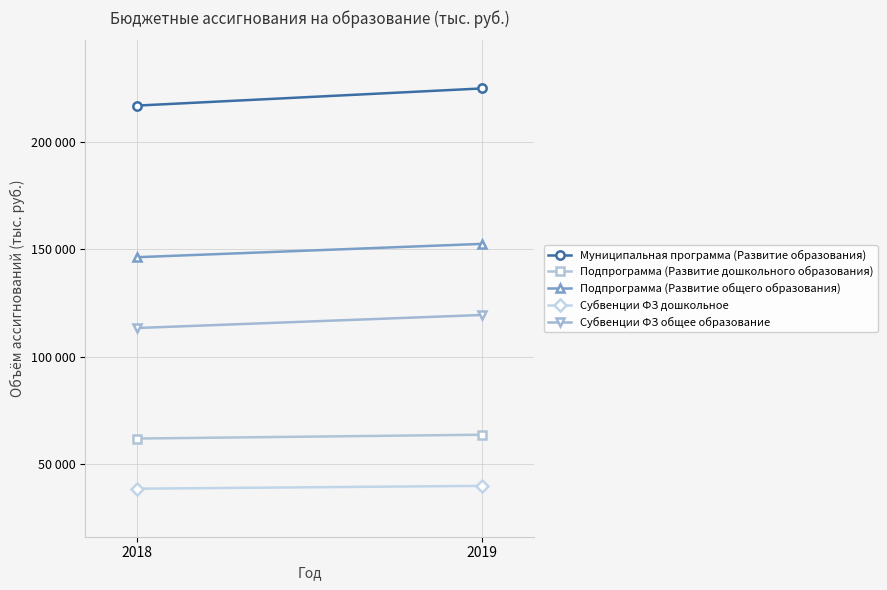

The Субвенции ФЗ дошкольное series shows 39802.6 at 2019. True or false?

True